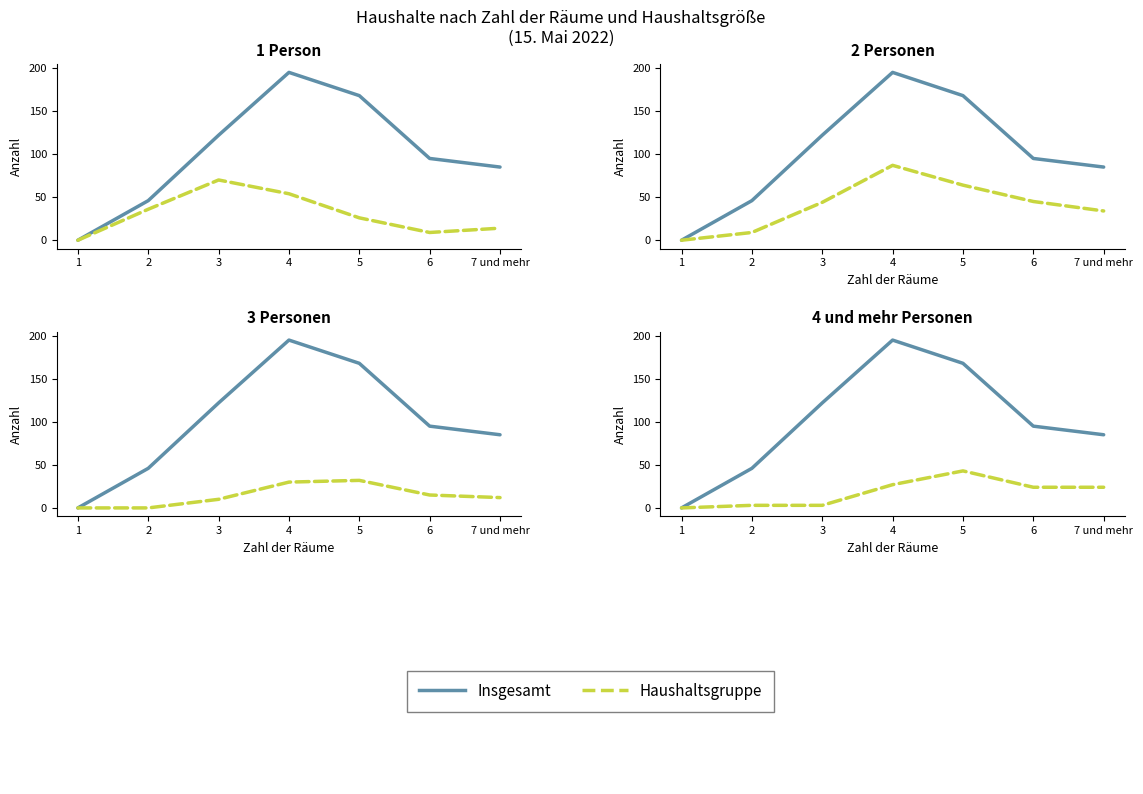

Reading left to right, what are all the values shown in this chart?

Insgesamt: 1=0	2=46	3=122	4=195	5=168	6=95	7 und mehr=85
1 Person: 1=0	2=36	3=70	4=54	5=26	6=9	7 und mehr=14
2 Personen: 1=0	2=9	3=44	4=87	5=64	6=45	7 und mehr=34
3 Personen: 1=0	2=0	3=10	4=30	5=32	6=15	7 und mehr=12
4 und mehr Personen: 1=0	2=3	3=3	4=27	5=43	6=24	7 und mehr=24